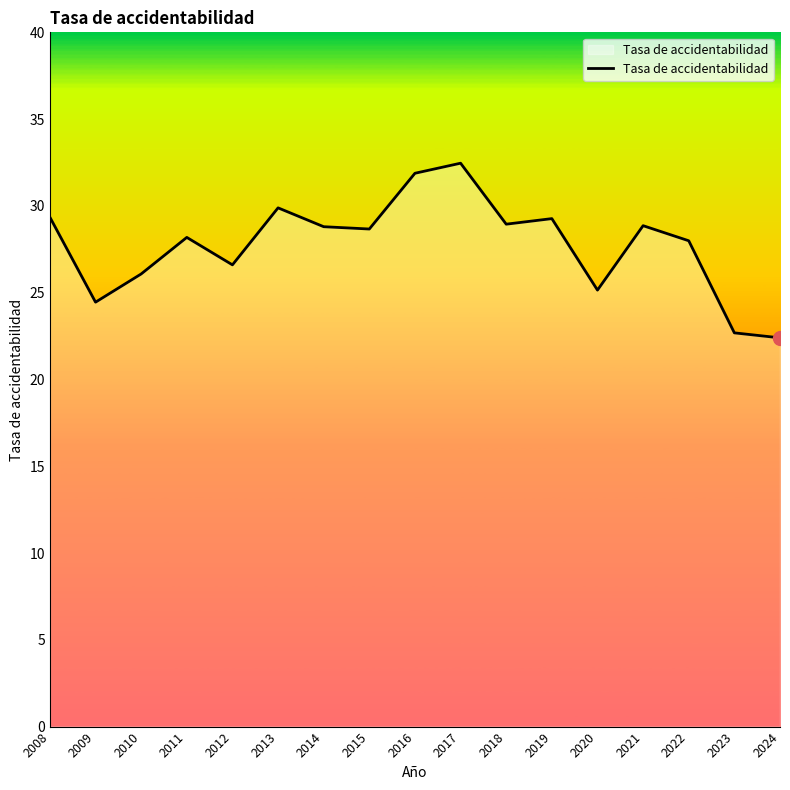

True or false: the data shows 13.5 at 2009.

False